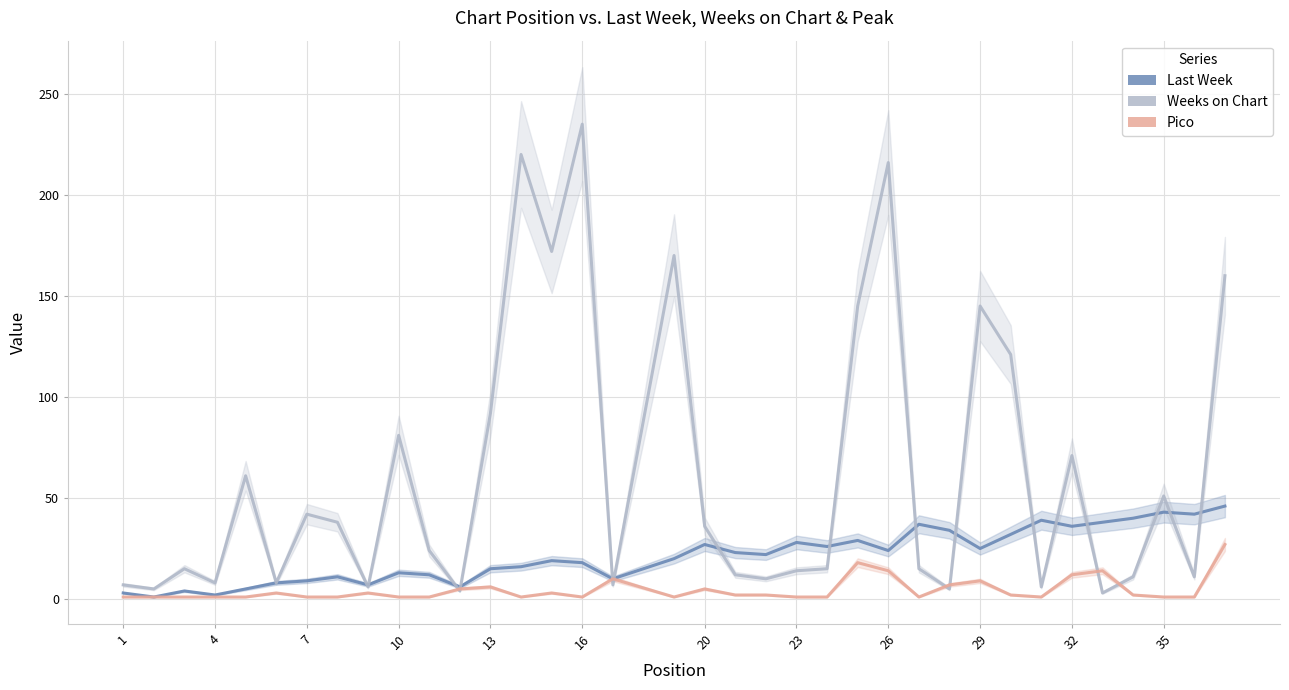

True or false: Pico and Last Week cross at least once.

False